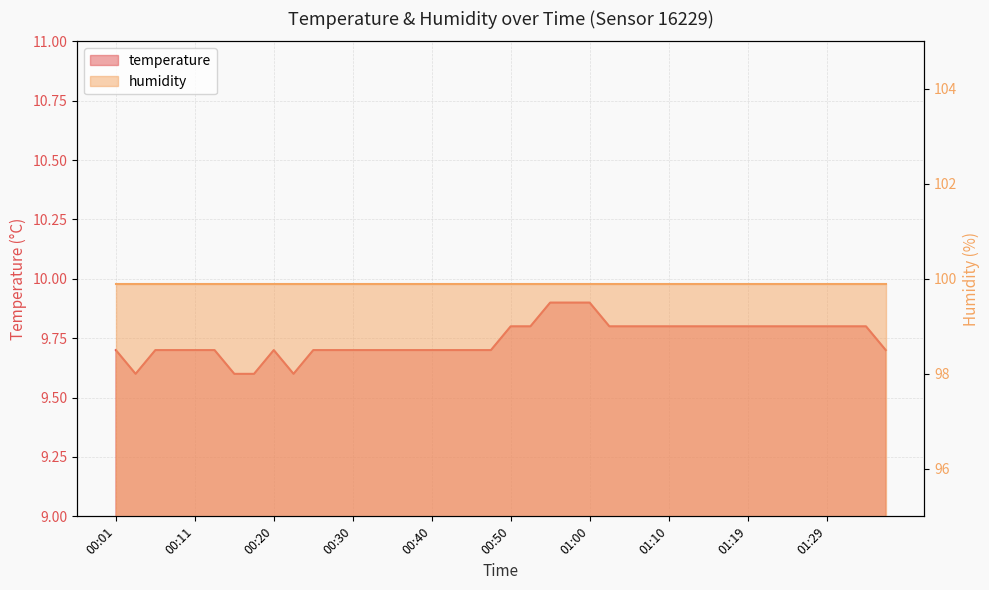

What is the change in value from 00:40 to 01:27?

+0.1